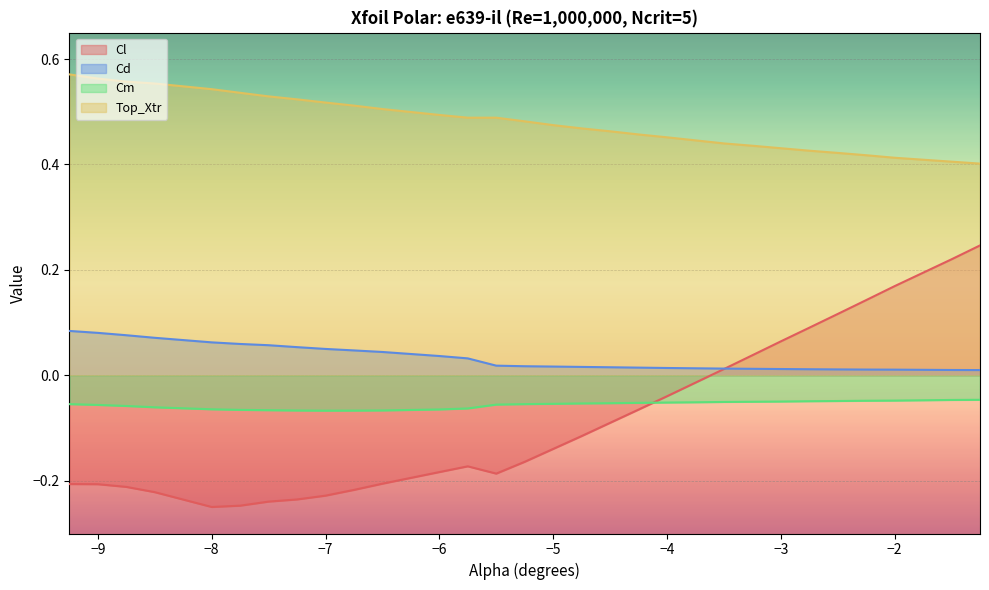

At which label is Cm closest to 0?

-1.25